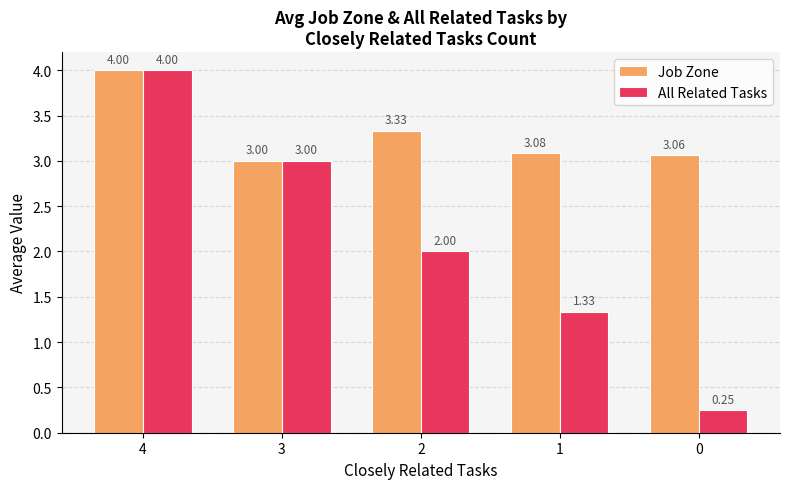

Which series has the largest range (max minus min)?

All Related Tasks